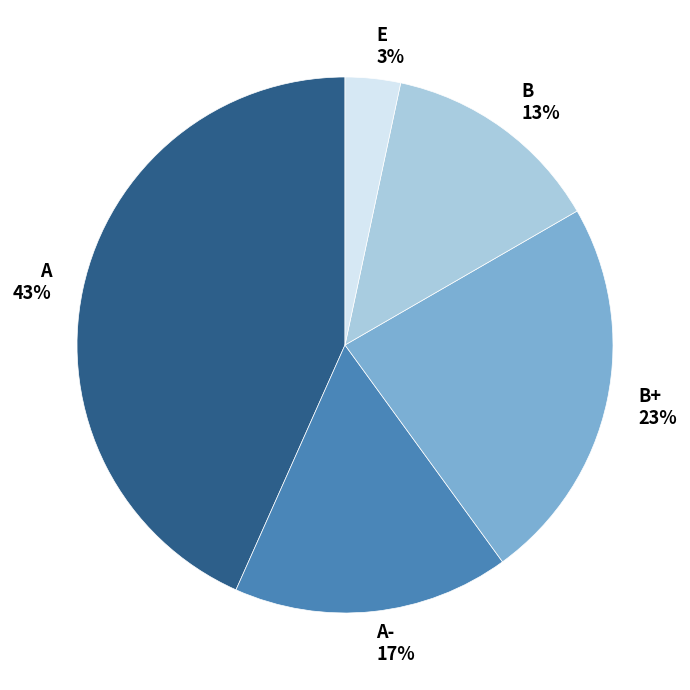

Combined, do A- and B+ account for over 50%?

No